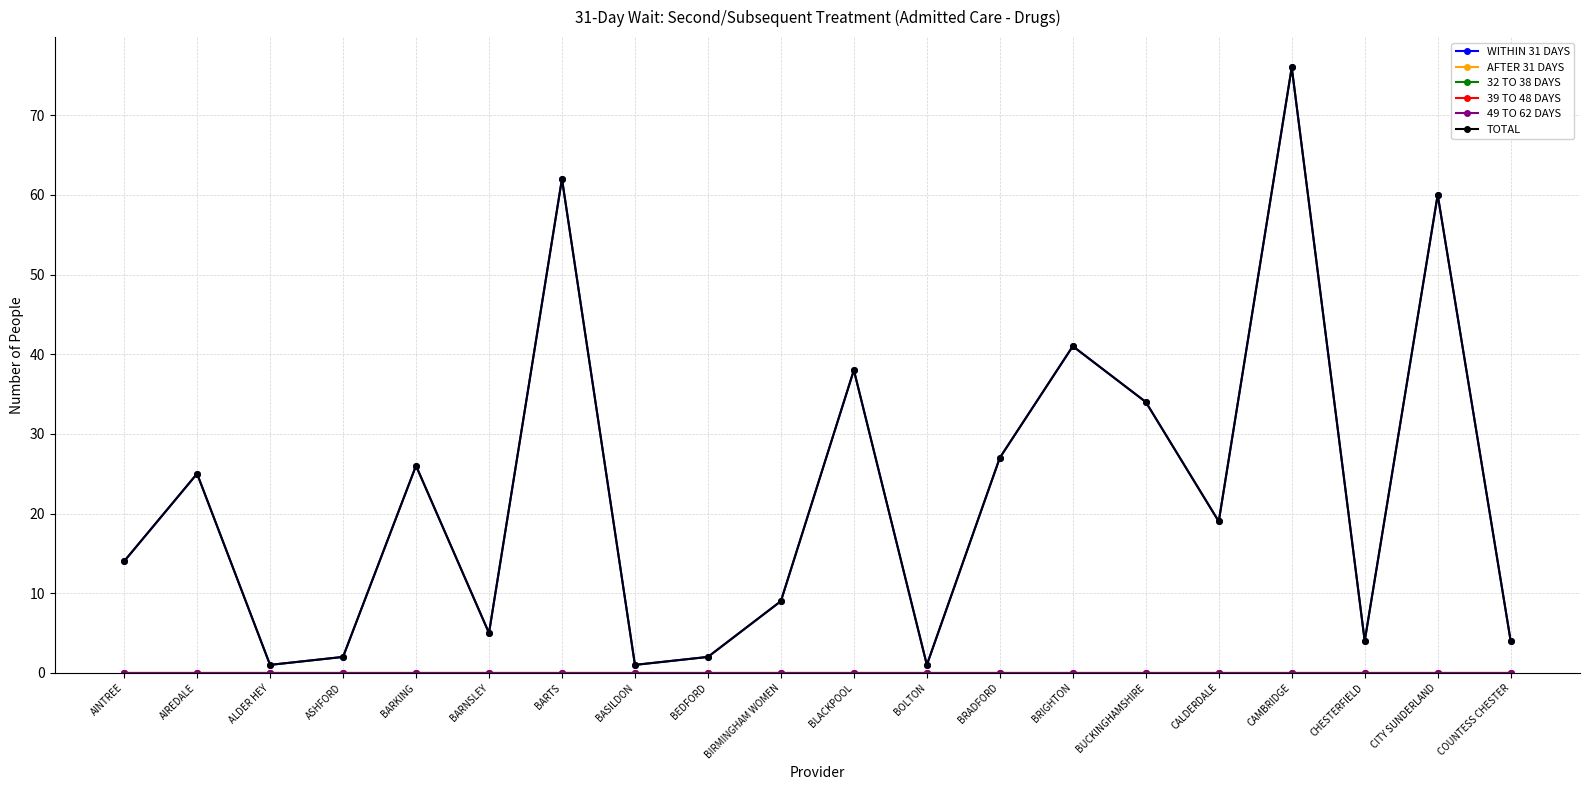

What is the spread (max minus min) of values at BLACKPOOL?

38